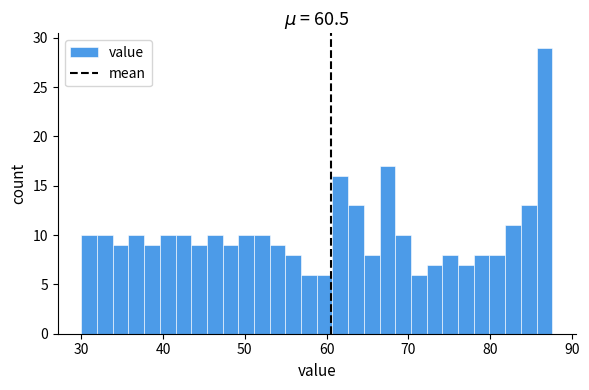

Around what value on the x-axis is the tallest bar? Give the approximate position of its centre, as read against the axis.

87